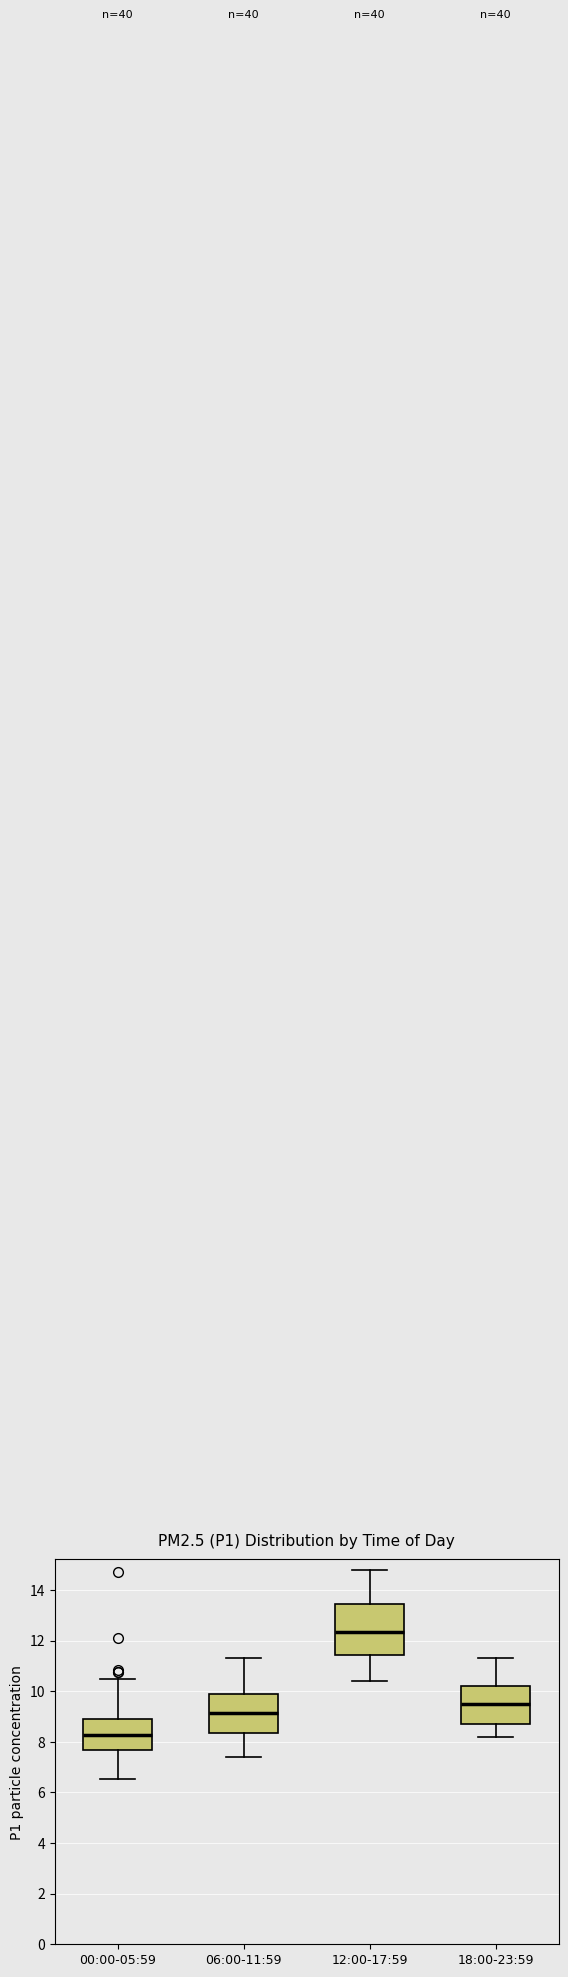

Reading left to right, transcribe this box plot: for each box, give where its median line is, the range the box spans, and where its two whiskers end, as read against the y-axis. The values are not printed on the chart, so give them approximately, as read against the axis.

00:00-05:59: median 8.2, box 7.6 to 9.0, whiskers 6.6 to 10.4
06:00-11:59: median 9.2, box 8.4 to 9.8, whiskers 7.4 to 11.4
12:00-17:59: median 12.4, box 11.4 to 13.4, whiskers 10.4 to 14.8
18:00-23:59: median 9.4, box 8.6 to 10.2, whiskers 8.2 to 11.4